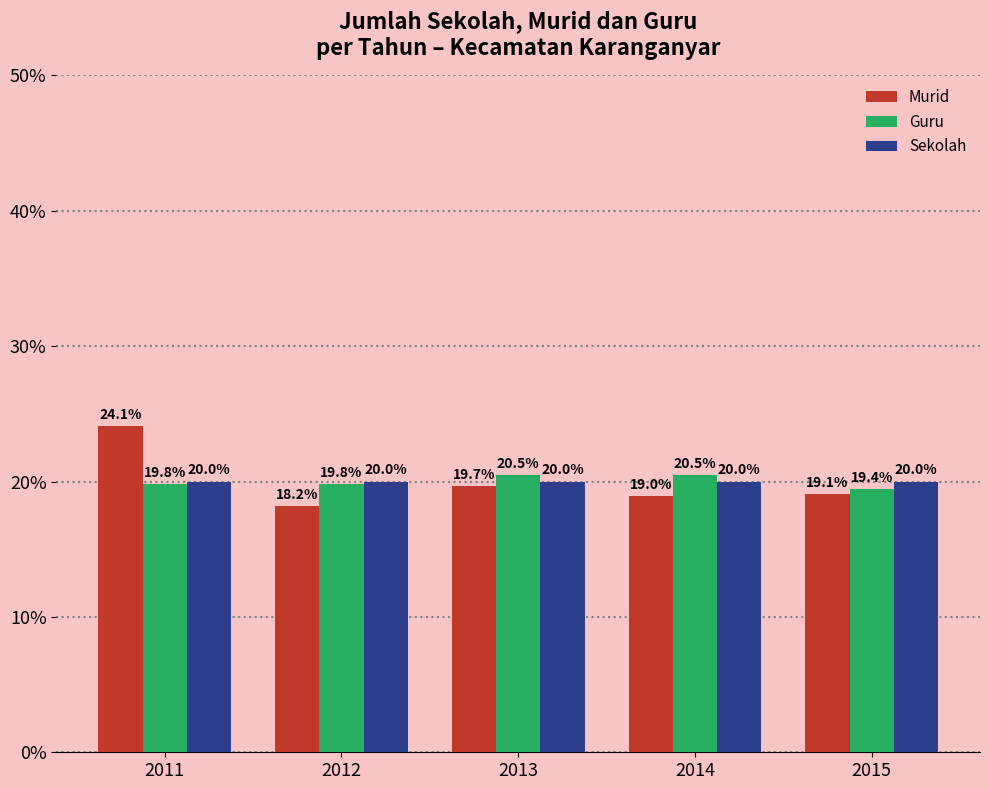

Reading right to left, what are all the values shown in this chart?

Murid: 2015=19.1	2014=19.0	2013=19.7	2012=18.2	2011=24.1
Guru: 2015=19.4	2014=20.5	2013=20.5	2012=19.8	2011=19.8
Sekolah: 2015=20.0	2014=20.0	2013=20.0	2012=20.0	2011=20.0